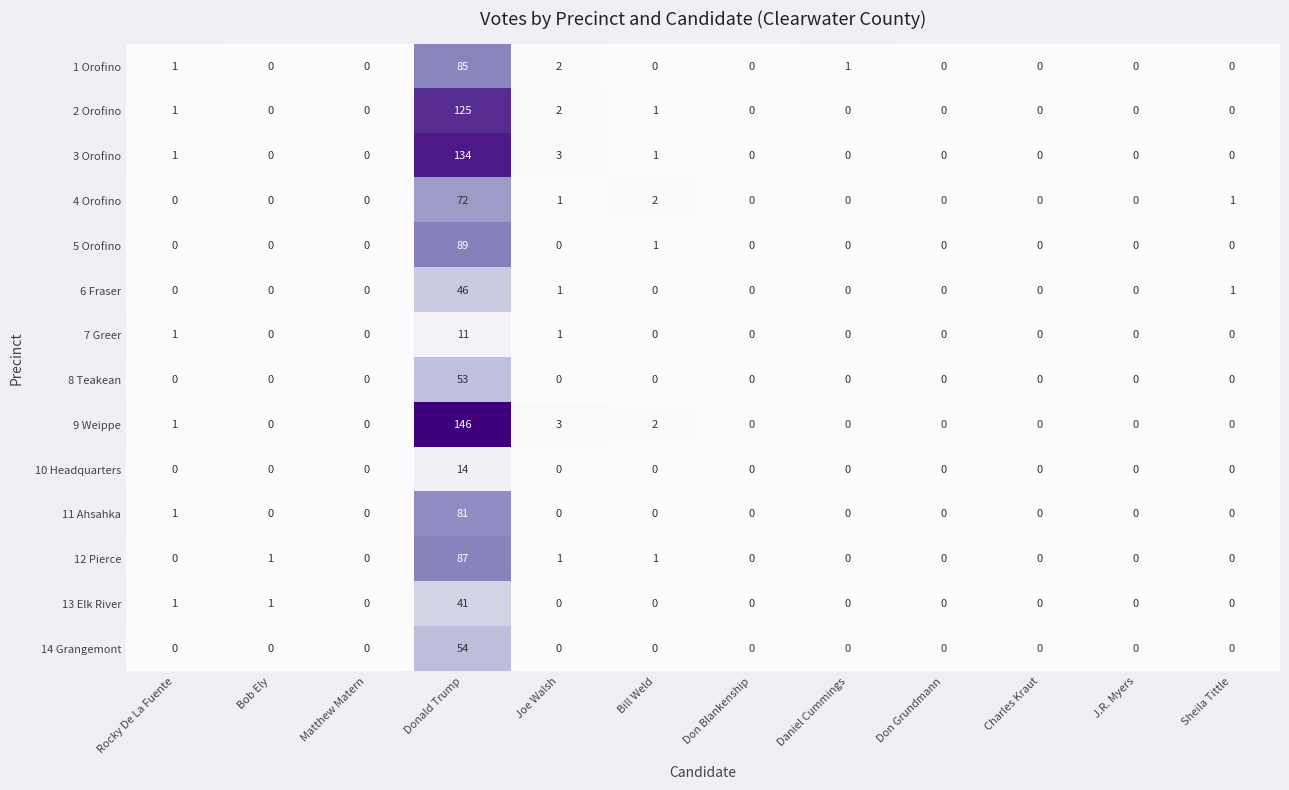

What is the difference between the 7 Greer values at Sheila Tittle and Donald Trump?

11